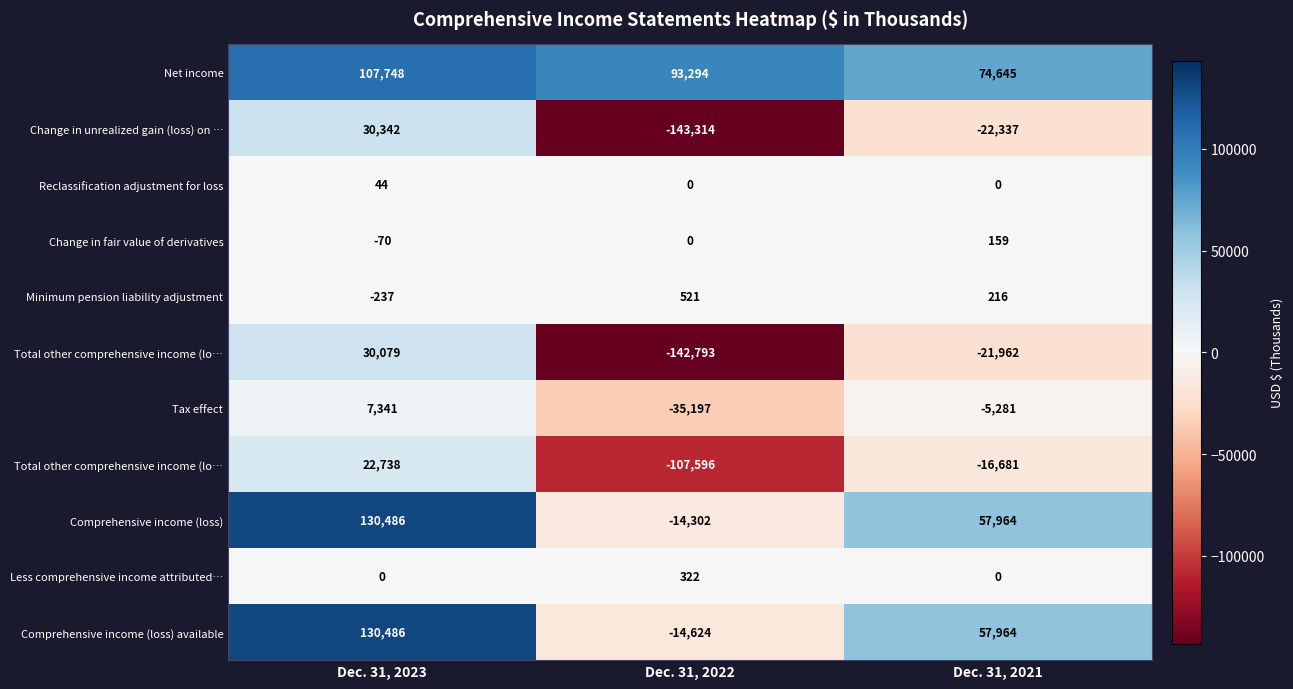

What is the minimum value shown in the chart?

-143314